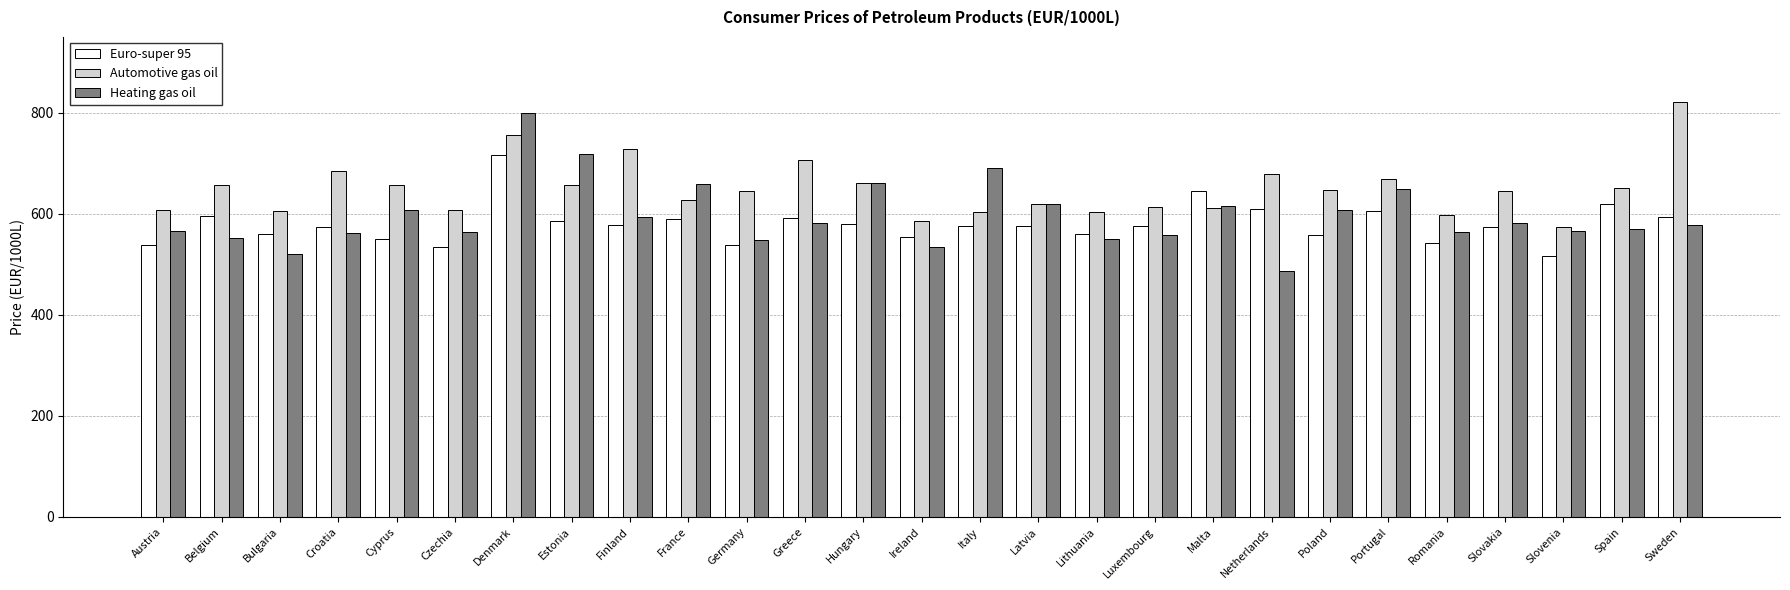

Which series has the largest range (max minus min)?

Heating gas oil